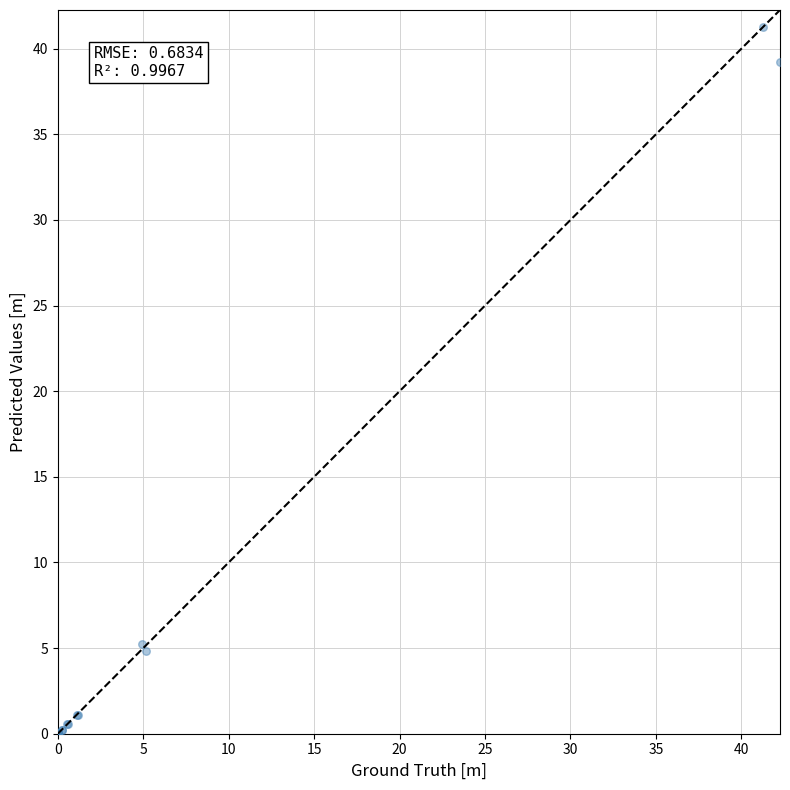

What Y value in the scatter plot is closest to 20?

5.2